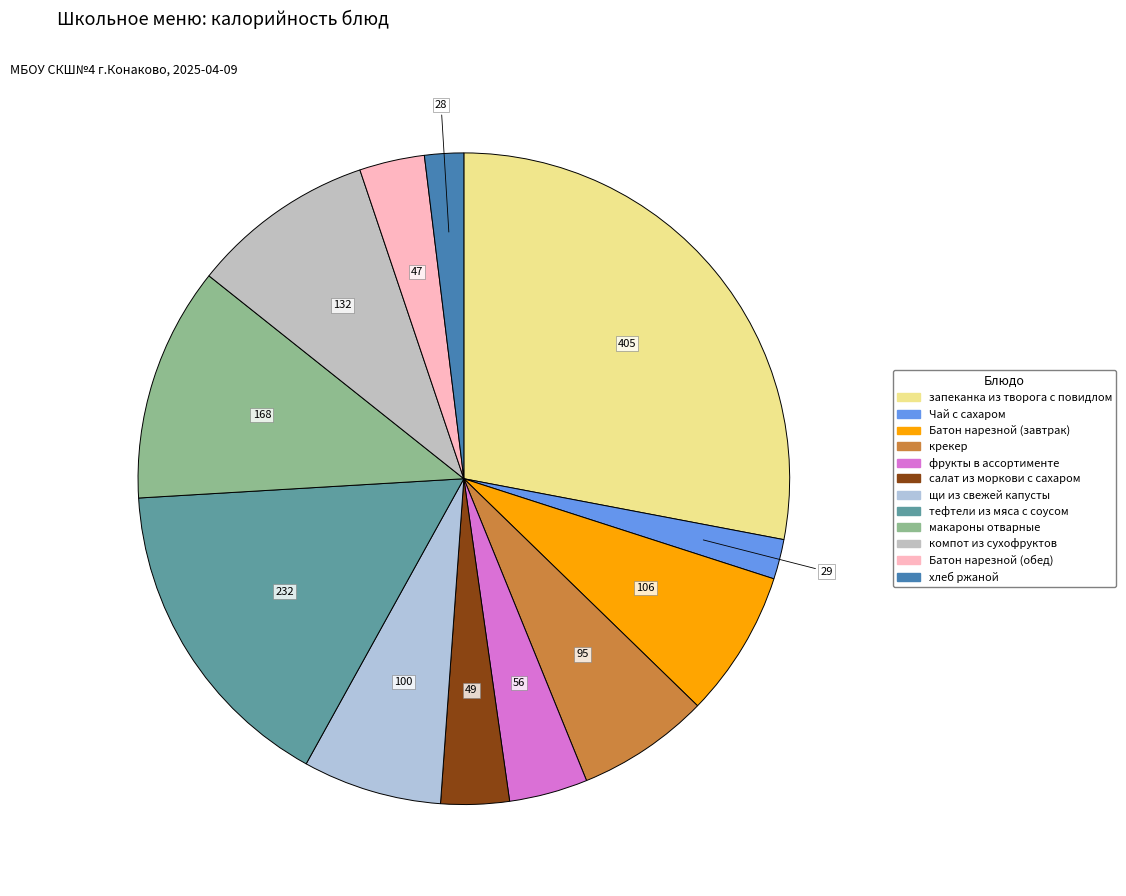

Do крекер and тефтели из мяса с соусом together represent more than half of the pie?

No